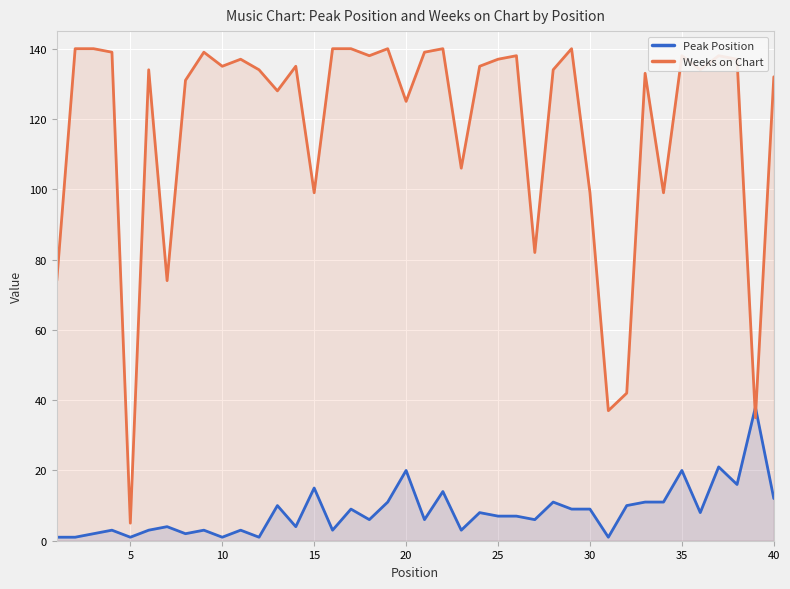

After their last crossing, which series has the higher values: Weeks on Chart or Peak Position?

Weeks on Chart